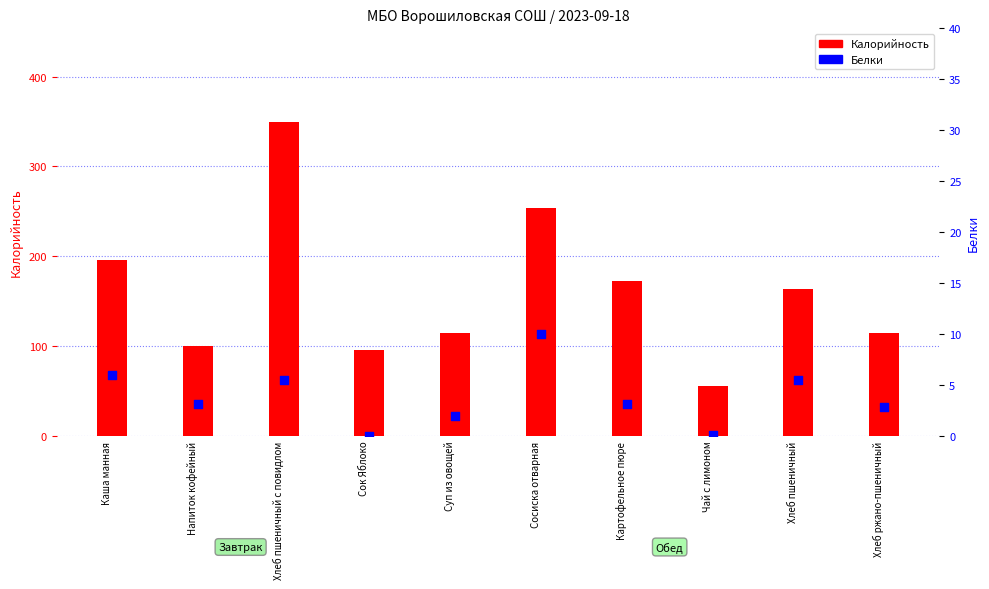

What are all the series names shown in the legend?

Калорийность, Белки